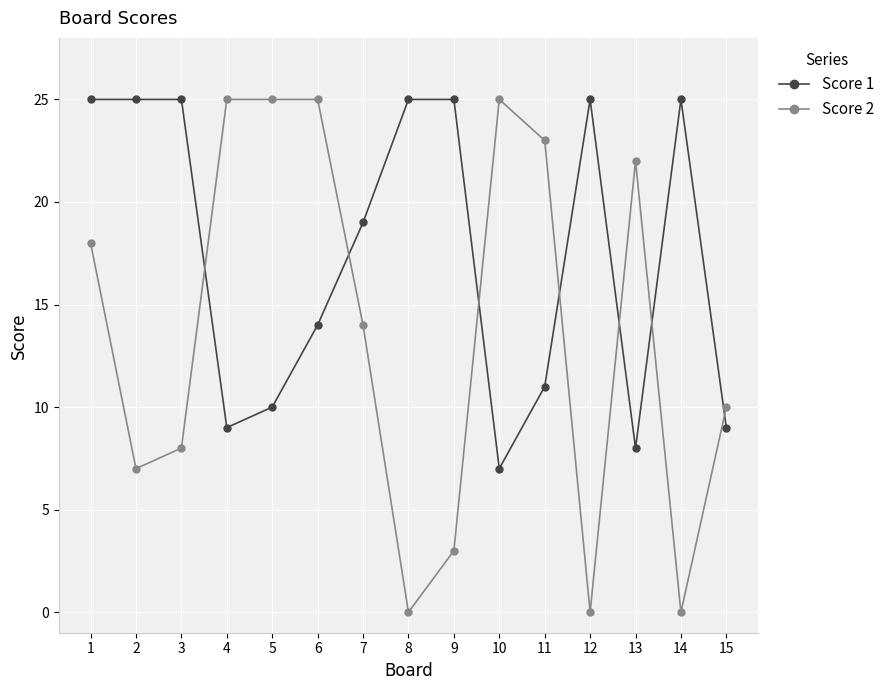

What is the total value across all series at 2?

32